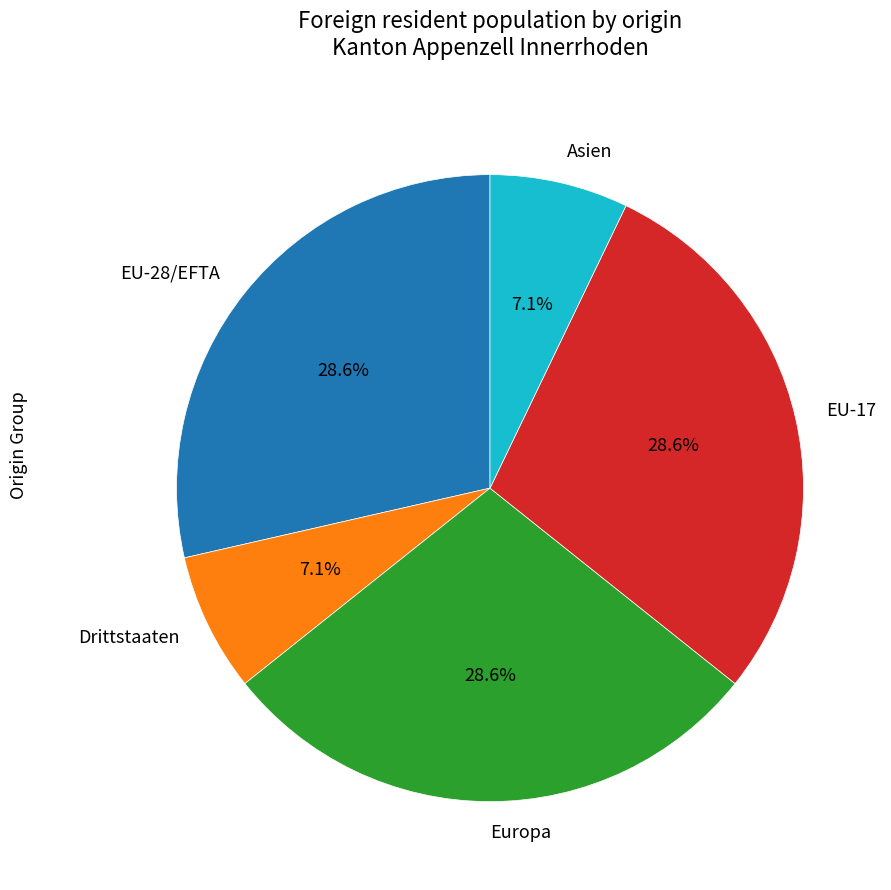

Does Drittstaaten account for over 50% of the chart?

No